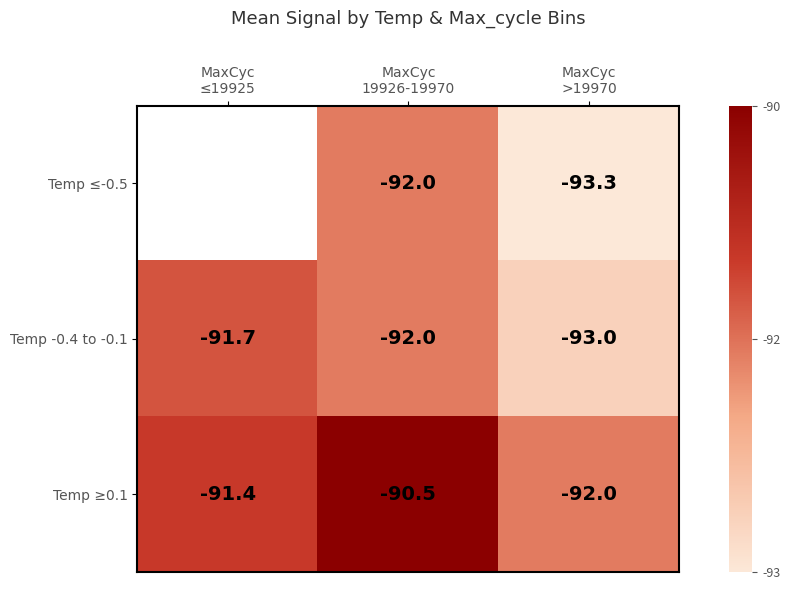

What is the difference between the maximum and minimum values in the Temp -0.4 to -0.1 series?

1.3